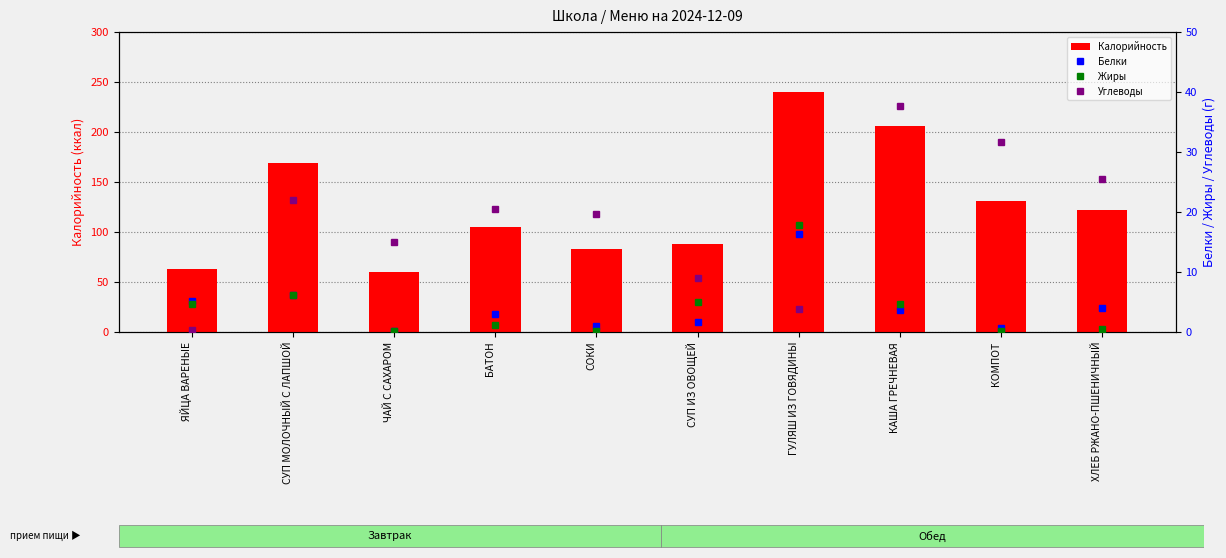

What is the sum of the Углеводы values at СОКИ and СУП ИЗ ОВОЩЕЙ?

28.6